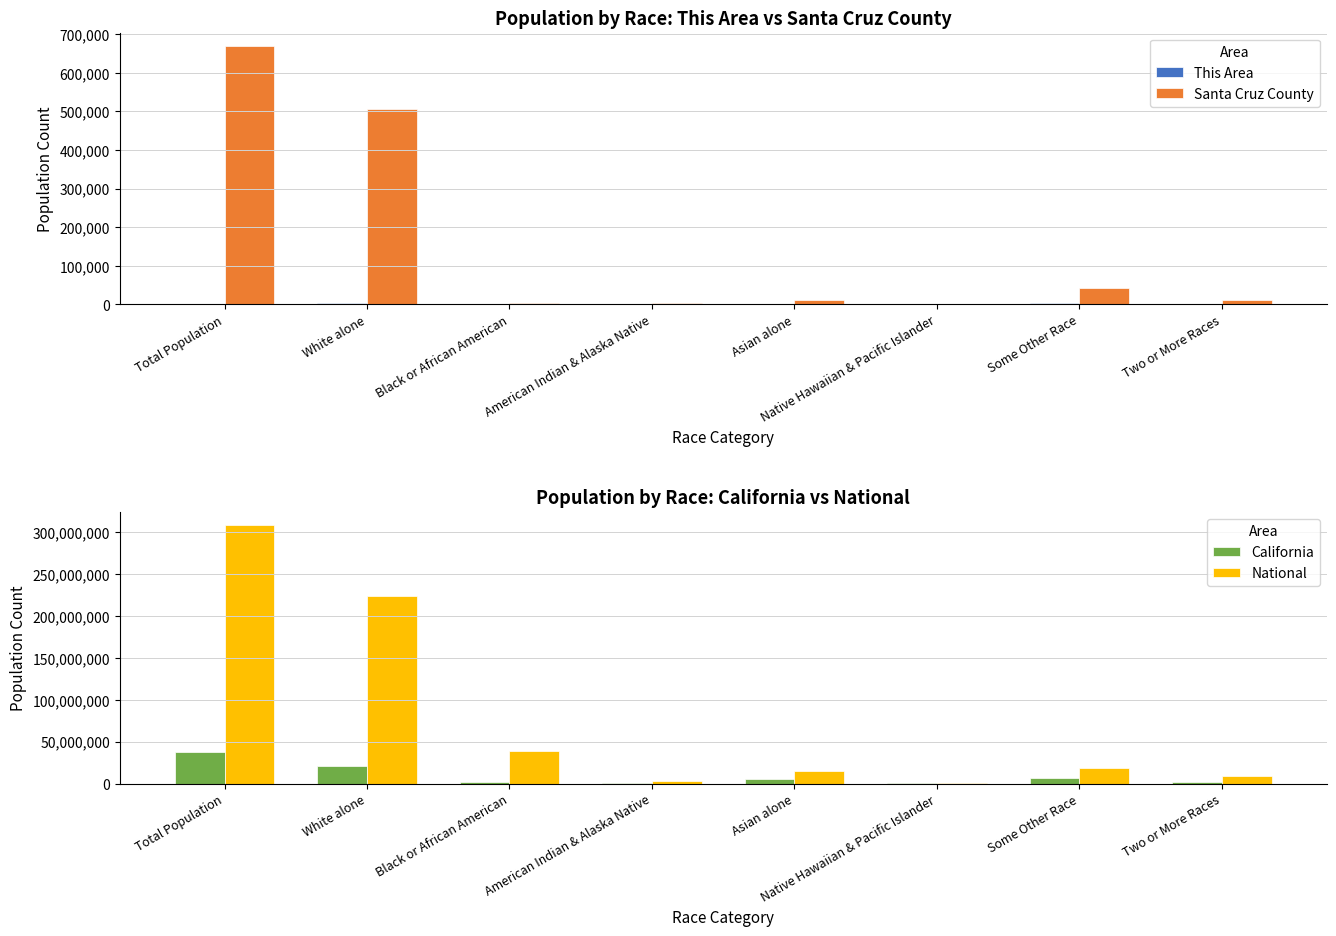

What is the total value across all series at Asian alone?

19546648